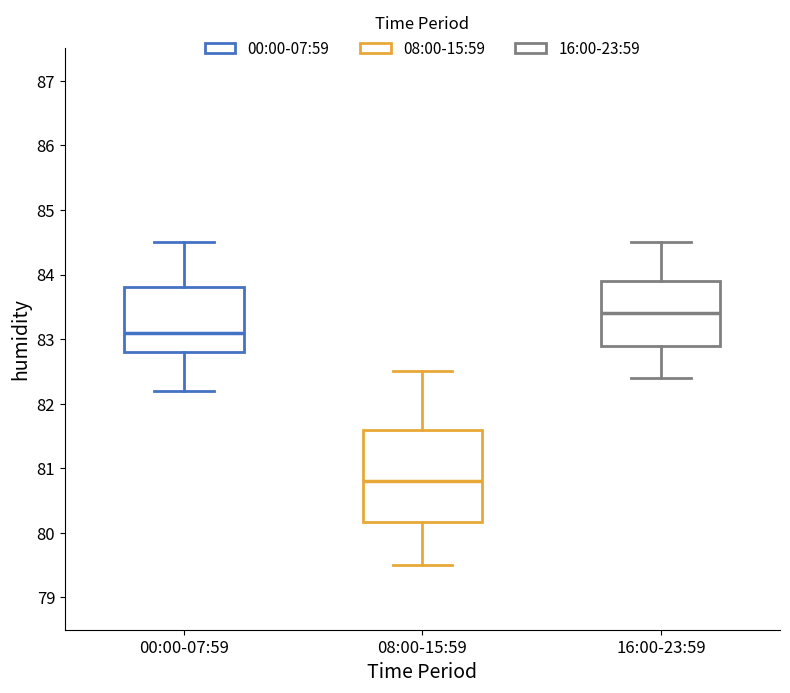

Which box is the tallest, from its lower edge to its upper edge?

08:00-15:59